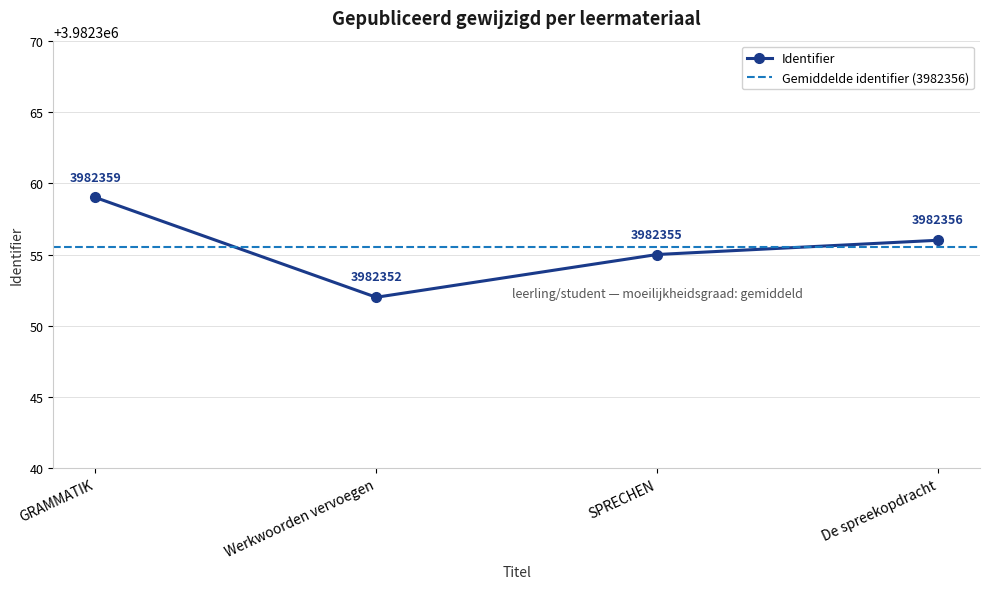

Reading right to left, transcribe all the data shown in this chart.

De spreekopdracht=3982356	SPRECHEN=3982355	Werkwoorden vervoegen=3982352	GRAMMATIK=3982359